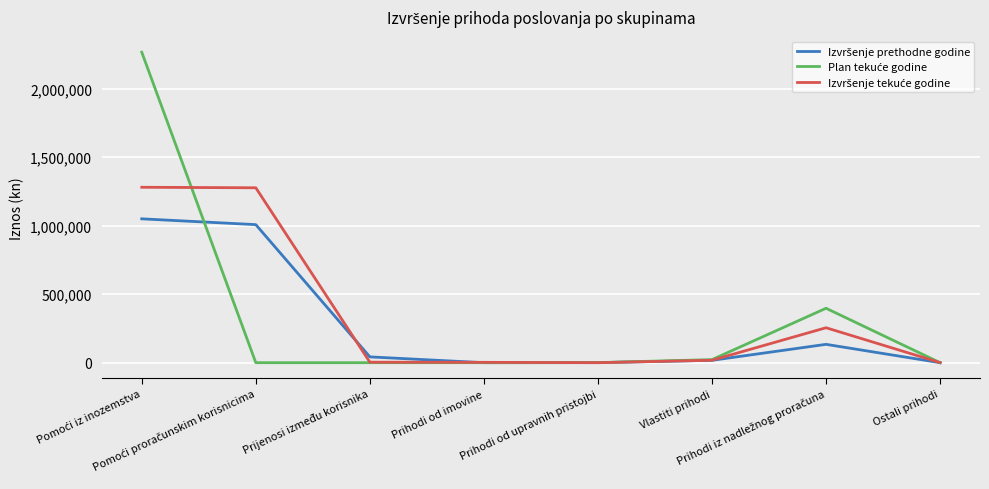

At which label is Izvršenje tekuće godine closest to 640560?

Prihodi iz nadležnog proračuna